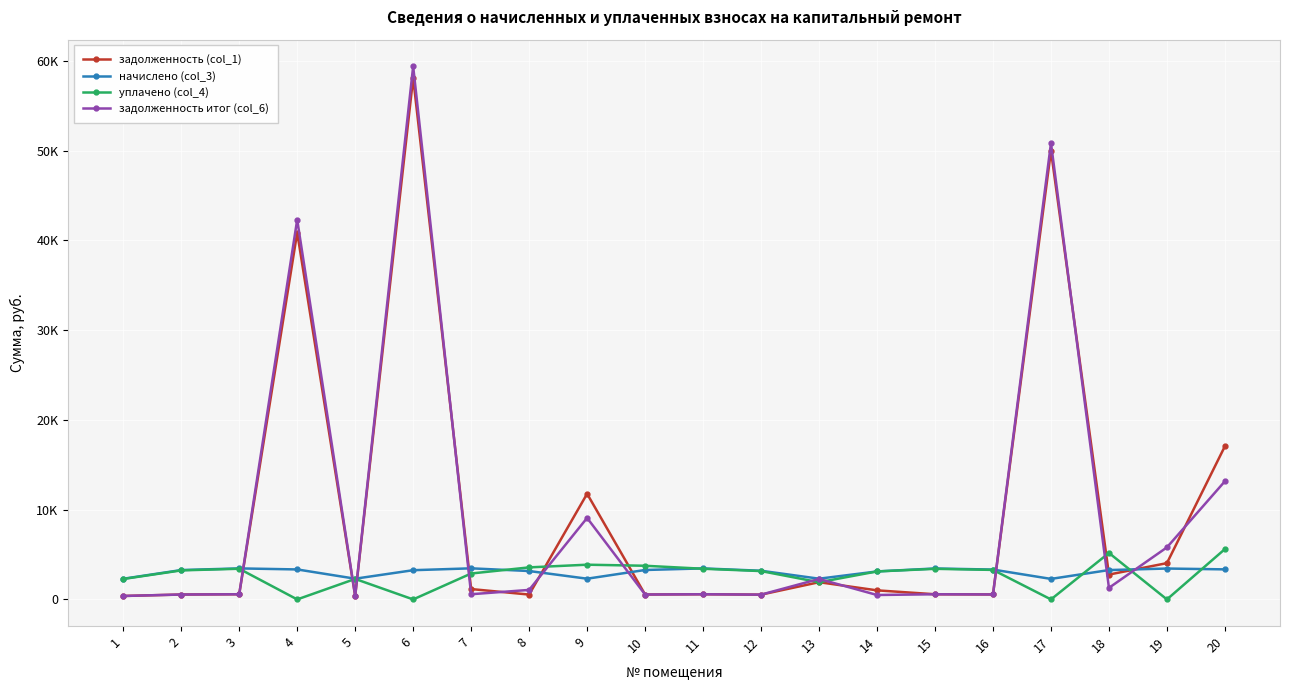

True or false: уплачено (col_4) has more than 1 interior local peaks.

True